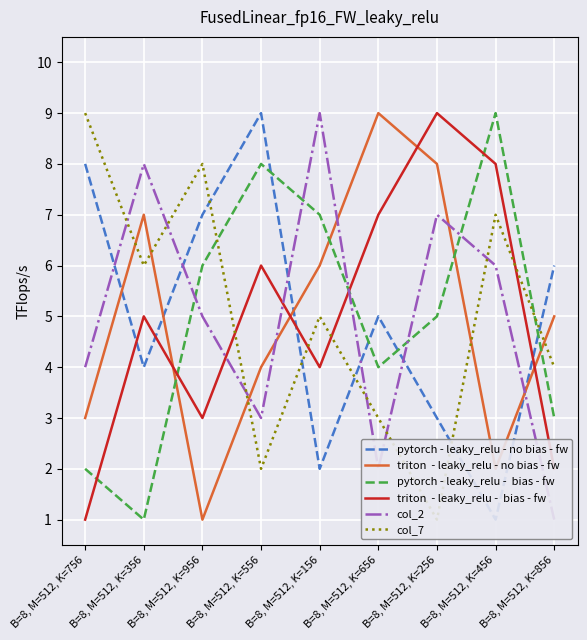

What is the spread (max minus min) of values at B=8, M=512, K=856?

5